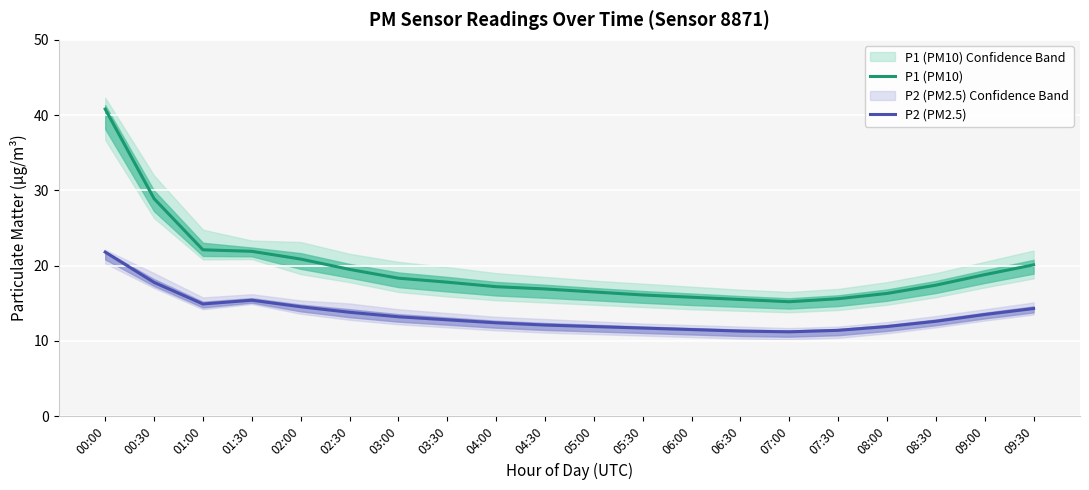

Reading left to right, what are all the values shown in this chart?

P1 (PM10): 40.8	28.9	22.1	21.9	20.9	19.5	18.3	17.8	17.2	16.9	16.5	16.1	15.8	15.5	15.2	15.6	16.3	17.4	18.8	20.1
P2 (PM2.5): 21.8	17.8	14.9	15.4	14.5	13.8	13.2	12.8	12.4	12.1	11.9	11.7	11.5	11.3	11.2	11.4	11.9	12.6	13.5	14.3